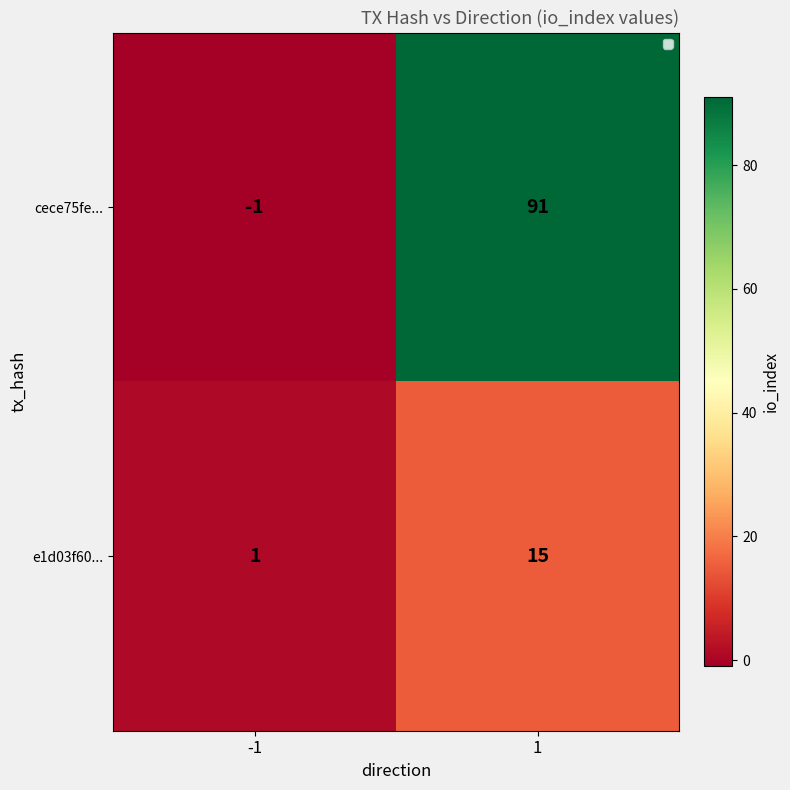

The value of cece75fe... at 1 is 91. True or false?

True